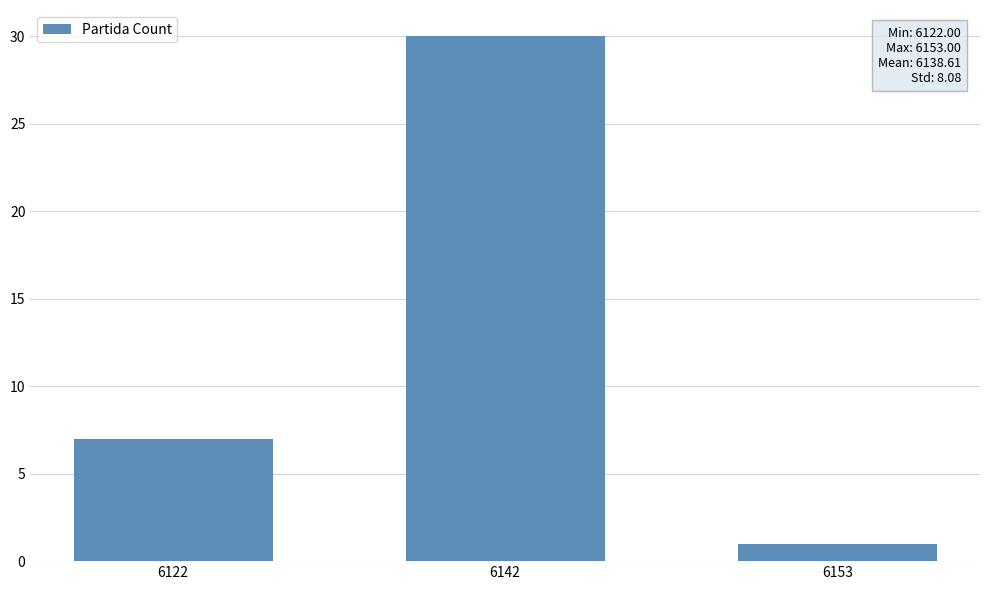

What is the ratio of the value at 6153 to the value at 6122?

0.1